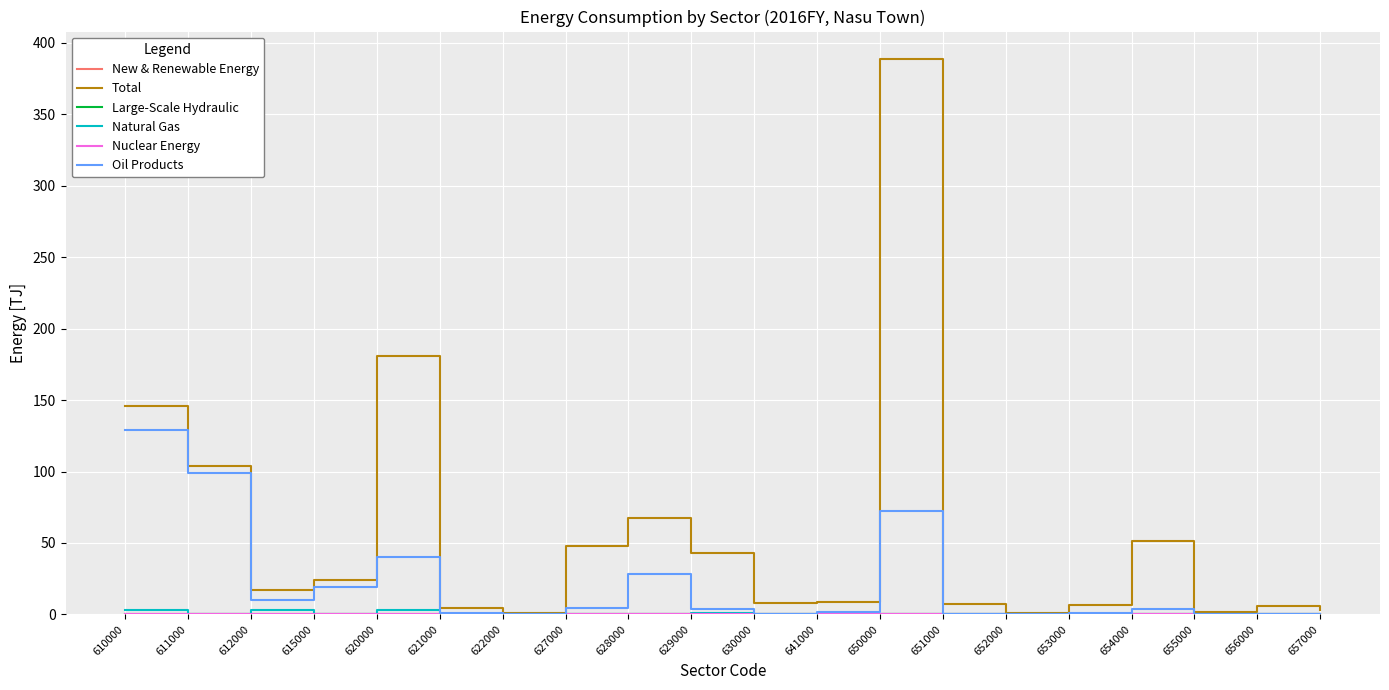

Read the Total value at 630000.

8.2